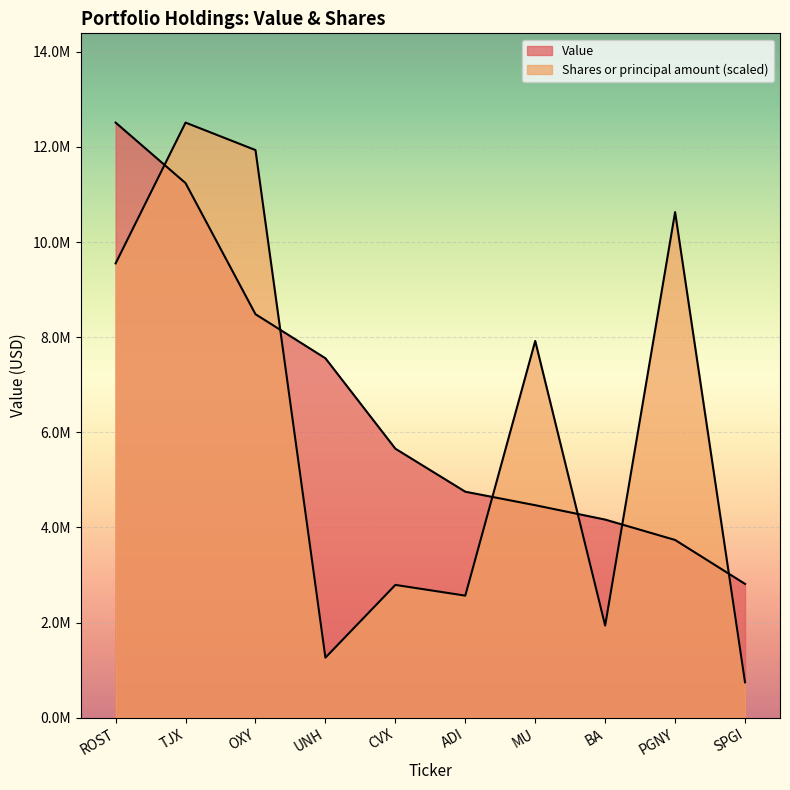

Does the chart display data point markers on the line(s)?

No